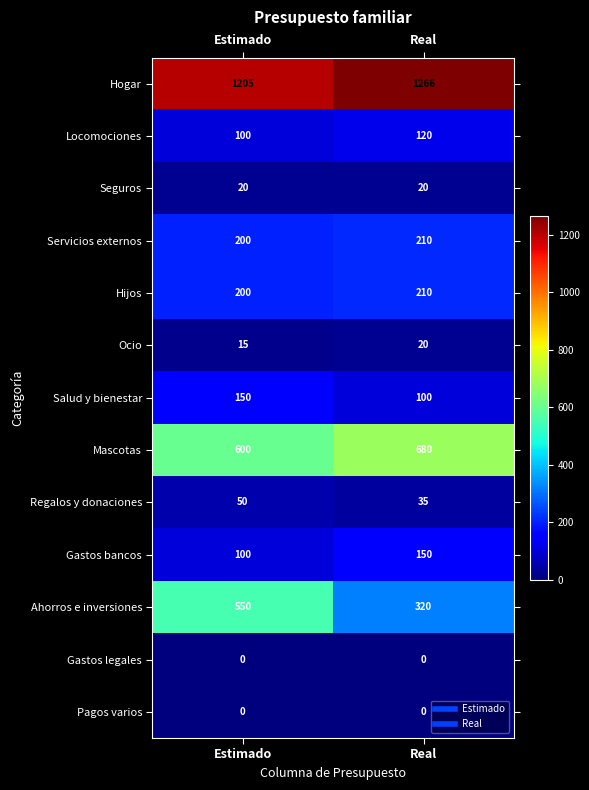

What is the sum of all Salud y bienestar values?

250